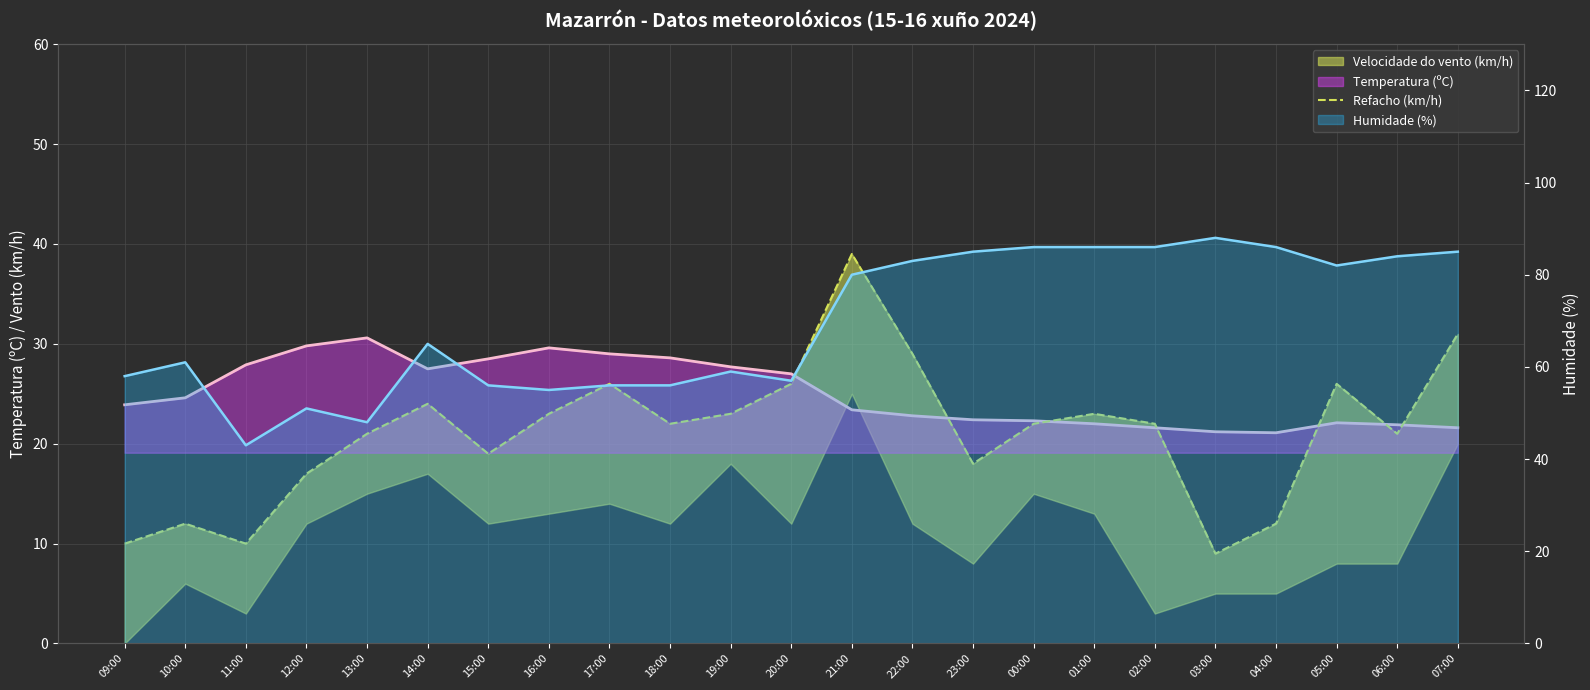

Reading right to left, list all the values displayed in this chart.

31	21	26	12	9	22	23	22	18	29	39	26	23	22	26	23	19	24	21	17	10	12	10